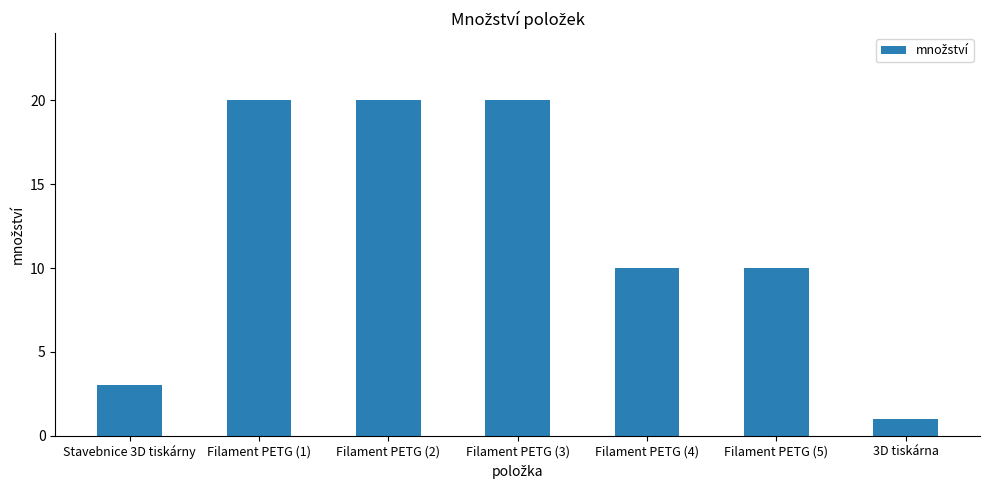

What is the maximum value shown in the chart?

20